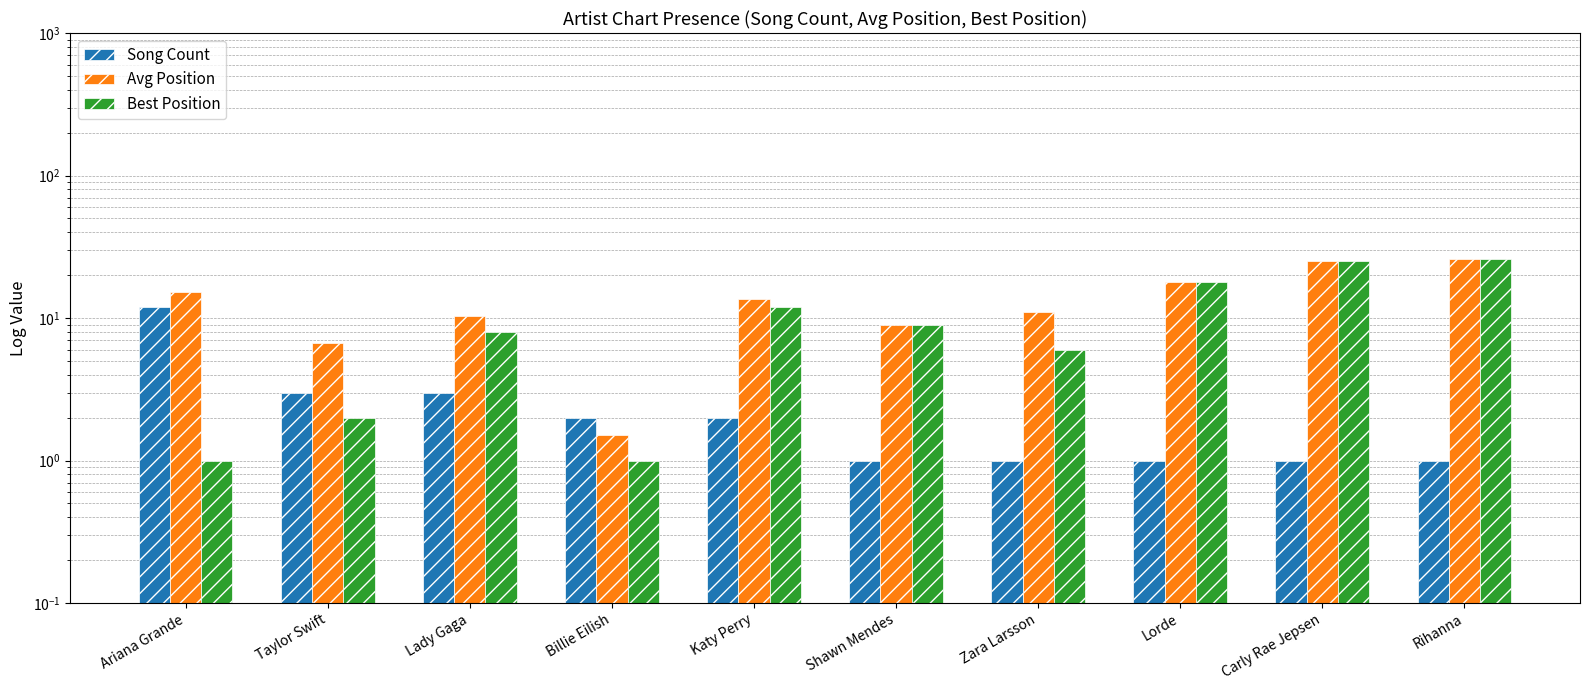

Which has a higher value, Billie Eilish or Ariana Grande?

Ariana Grande